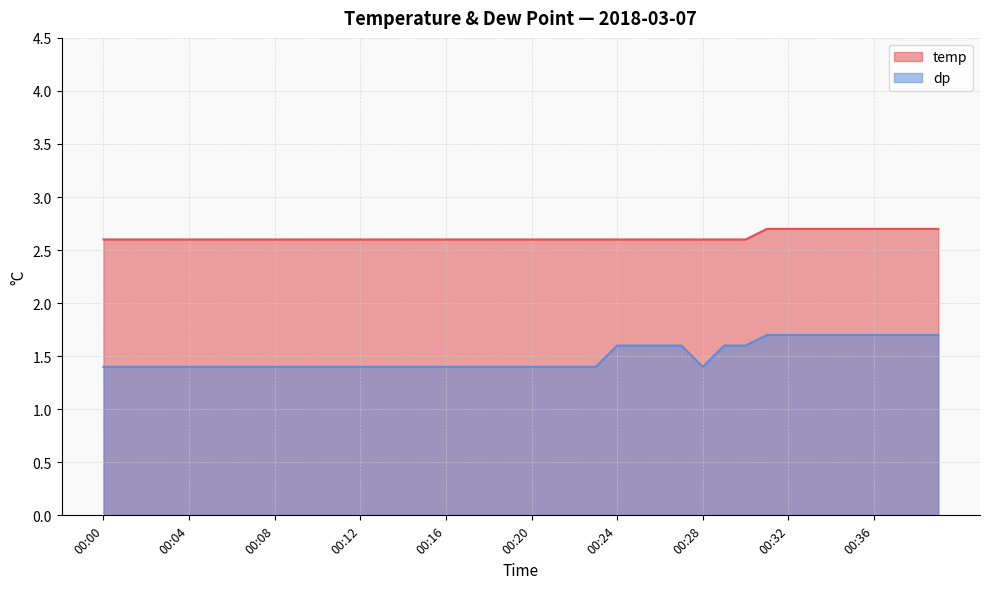

What is the value of the dp point at the 38th from the left?

1.7